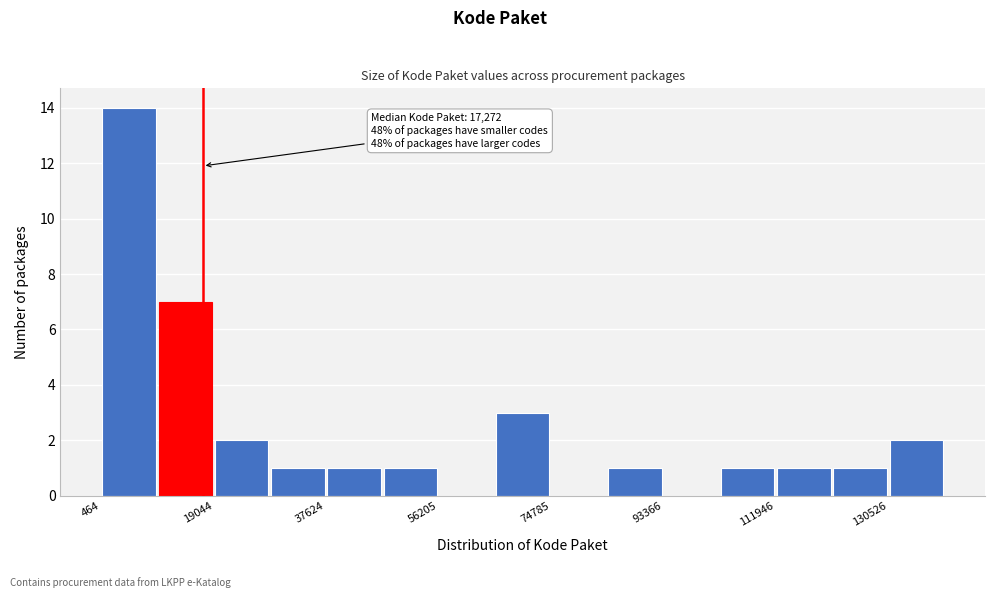

Which range on the x-axis has the tallest bar?

0 to 10000